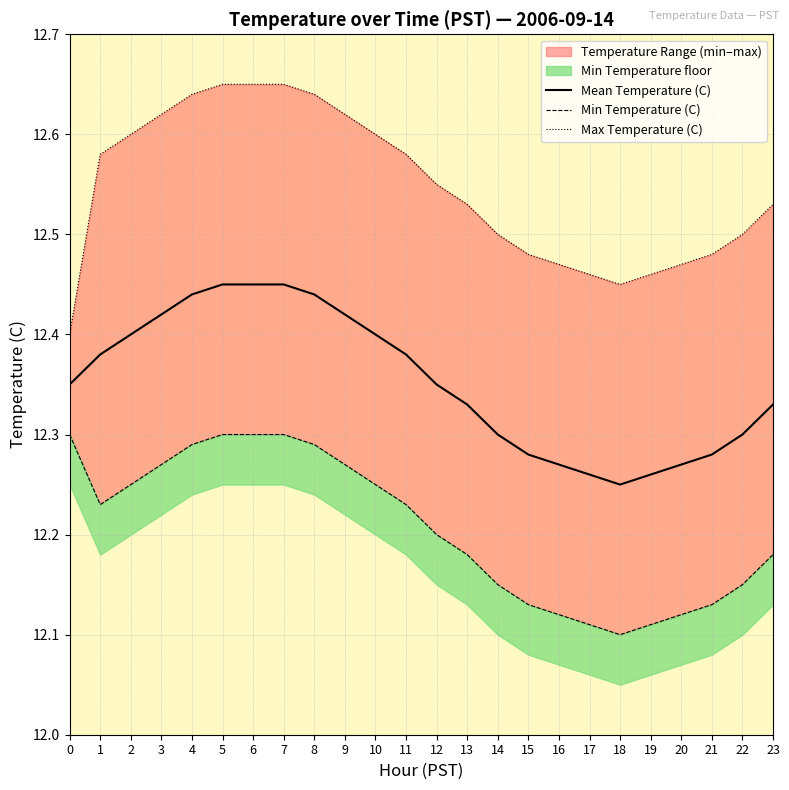

Is it true that Max Temperature (C) equals 12.5 at 20?

True